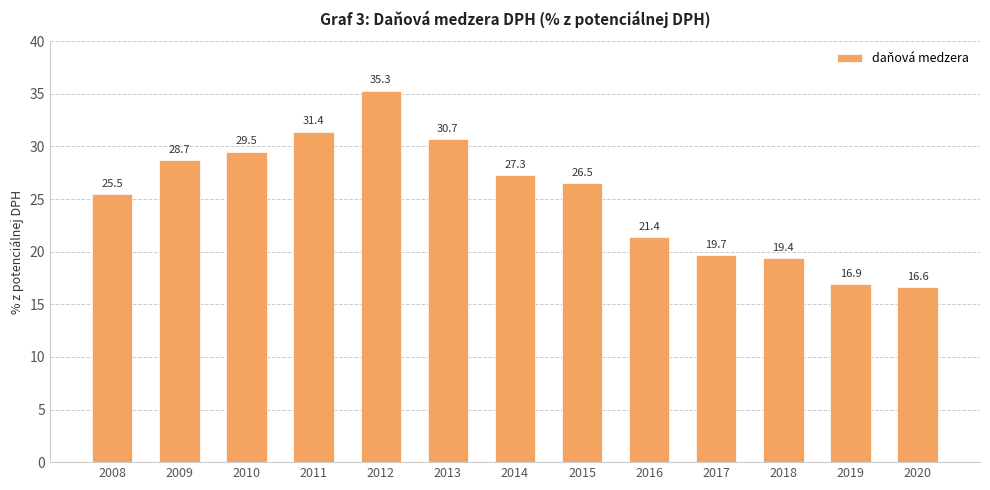

Reading right to left, what are all the values shown in this chart?

2020=16.6	2019=16.9	2018=19.4	2017=19.7	2016=21.4	2015=26.5	2014=27.3	2013=30.7	2012=35.3	2011=31.4	2010=29.5	2009=28.7	2008=25.5